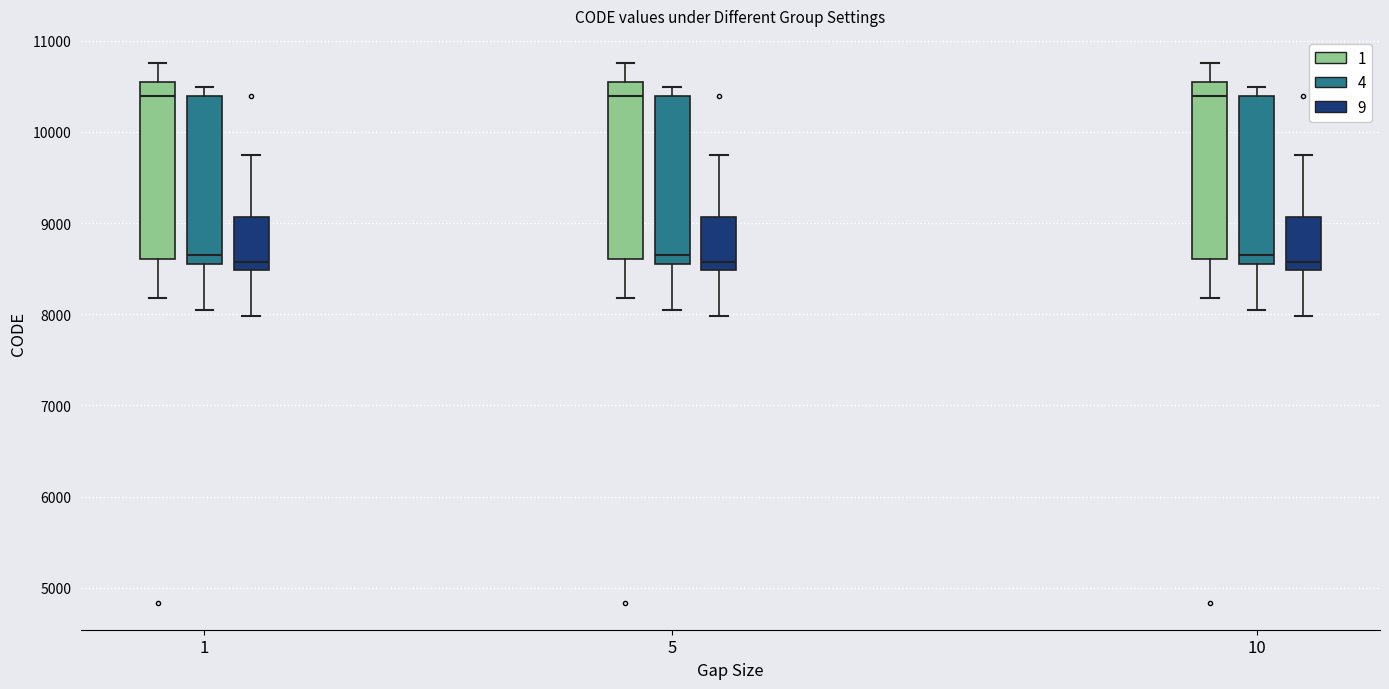

Reading left to right, read every box against the y-axis: the position of its median line, the range the box covers, and the ends of its whiskers. The values are not printed on the chart, so give them approximately, as read against the axis.

1 (1): median 10400, box 8600 to 10500, whiskers 8200 to 10800
1 (4): median 8700, box 8600 to 10400, whiskers 8000 to 10500
1 (9): median 8600, box 8500 to 9100, whiskers 8000 to 9800
5 (1): median 10400, box 8600 to 10500, whiskers 8200 to 10800
5 (4): median 8700, box 8600 to 10400, whiskers 8000 to 10500
5 (9): median 8600, box 8500 to 9100, whiskers 8000 to 9800
10 (1): median 10400, box 8600 to 10500, whiskers 8200 to 10800
10 (4): median 8700, box 8600 to 10400, whiskers 8000 to 10500
10 (9): median 8600, box 8500 to 9100, whiskers 8000 to 9800